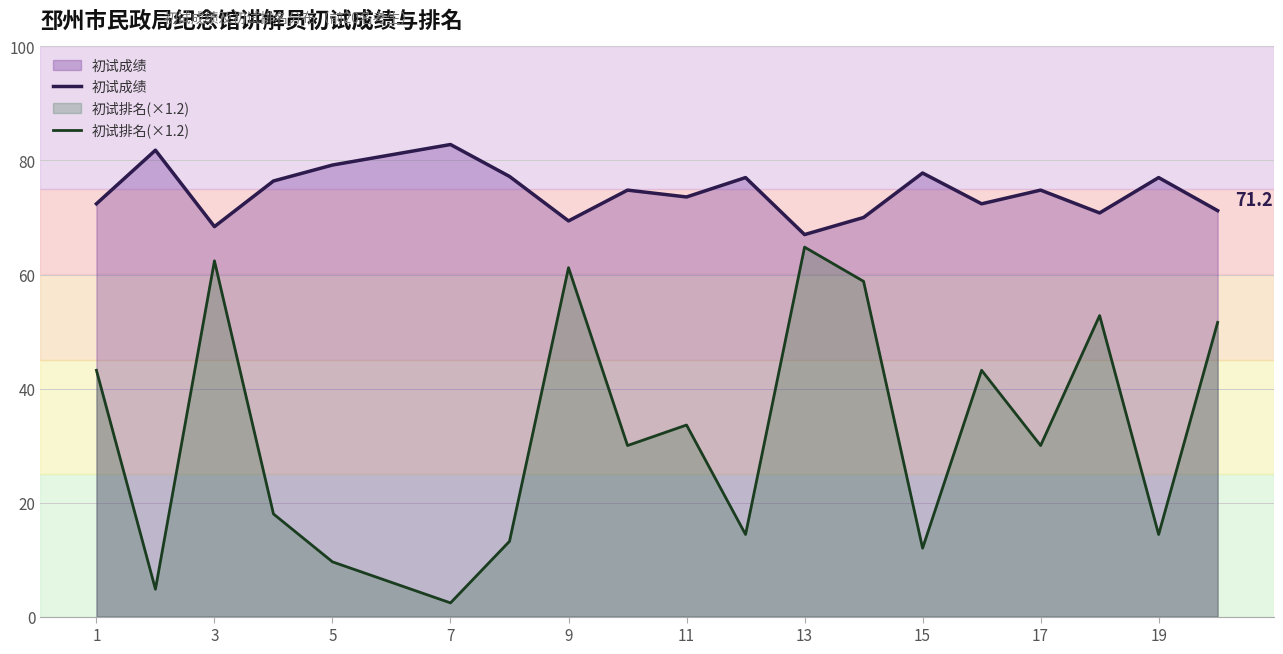

True or false: 初试成绩 and 初试排名(×1.2) intersect in this chart.

False